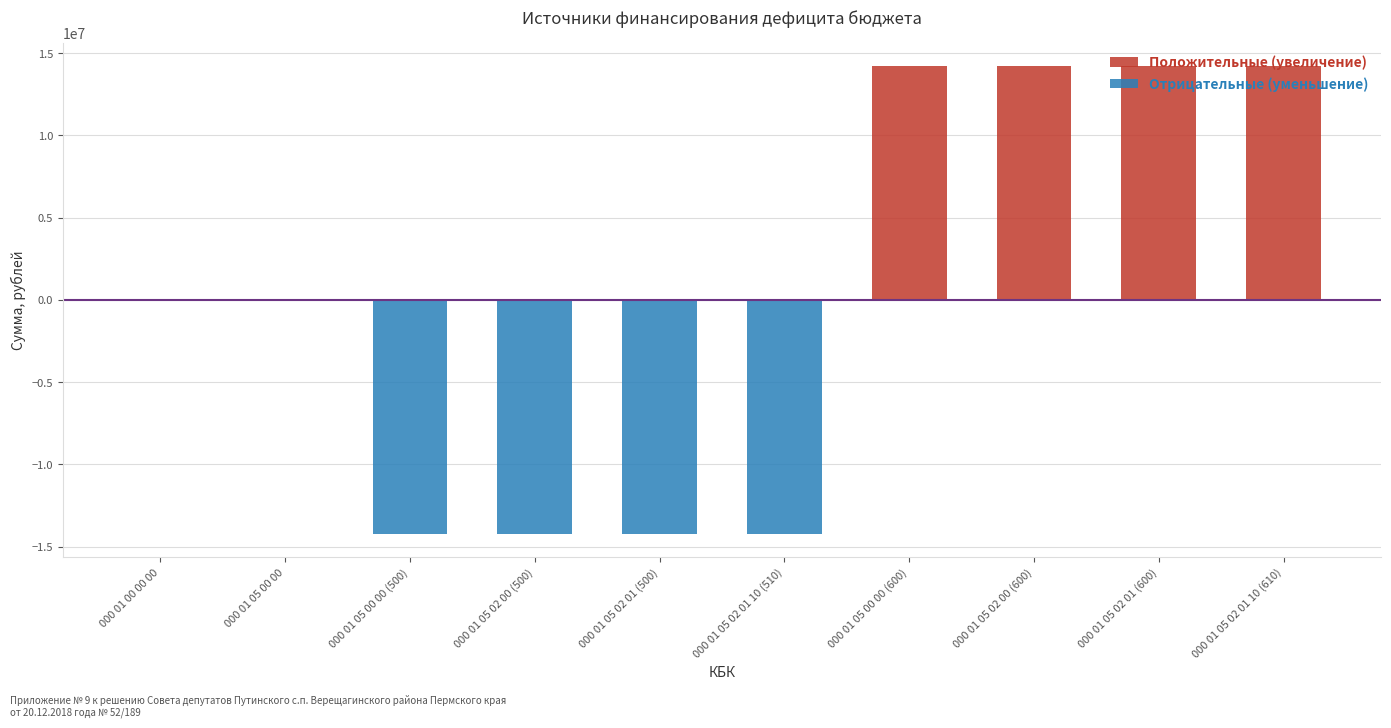

Which has a higher value, 000 01 05 02 01 10 (510) or 000 01 00 00 00?

000 01 00 00 00